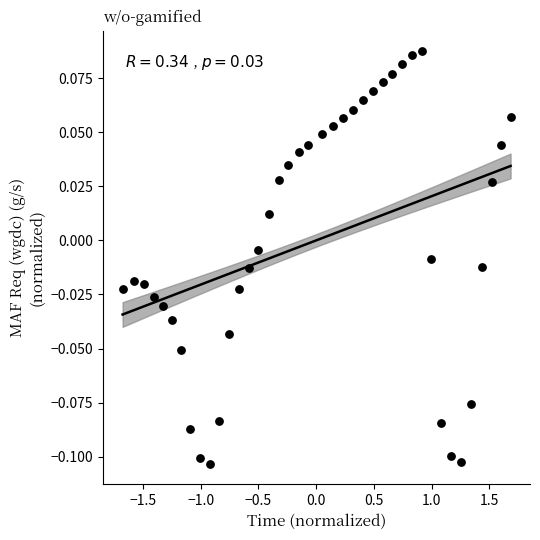

What is the range of X values (max minus min)?

3.4